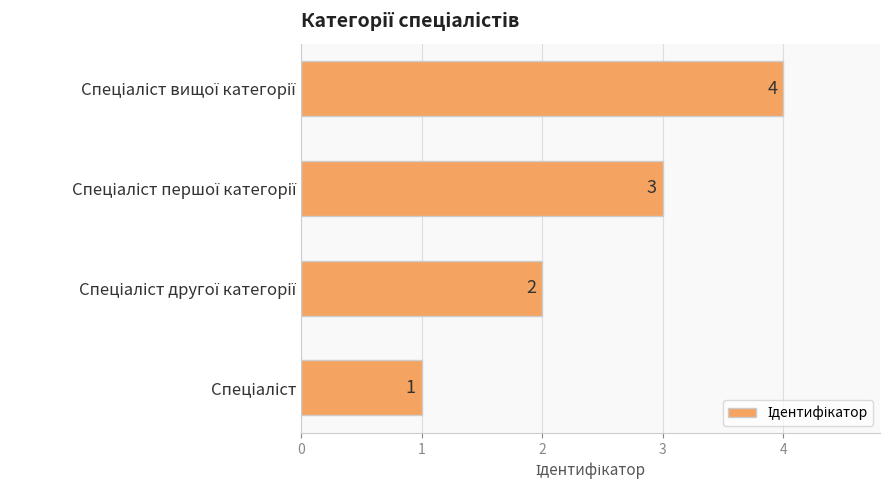

What is the sum of all values?

10